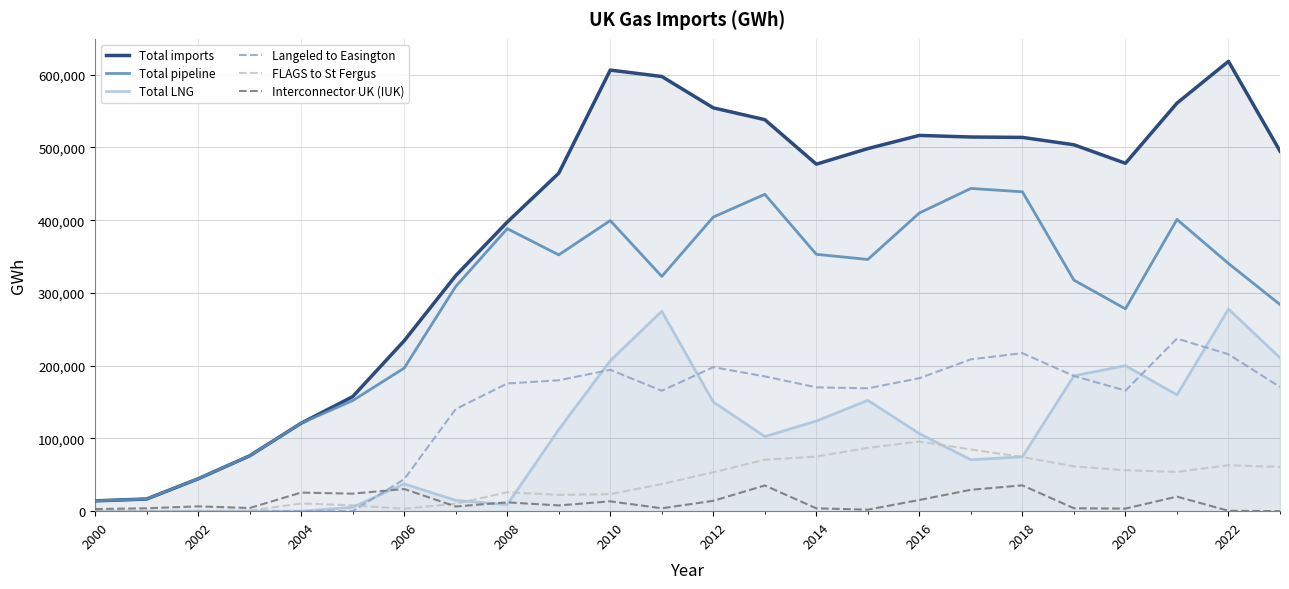

The value of Interconnector UK (IUK) at 2002 is 6645.0. True or false?

True